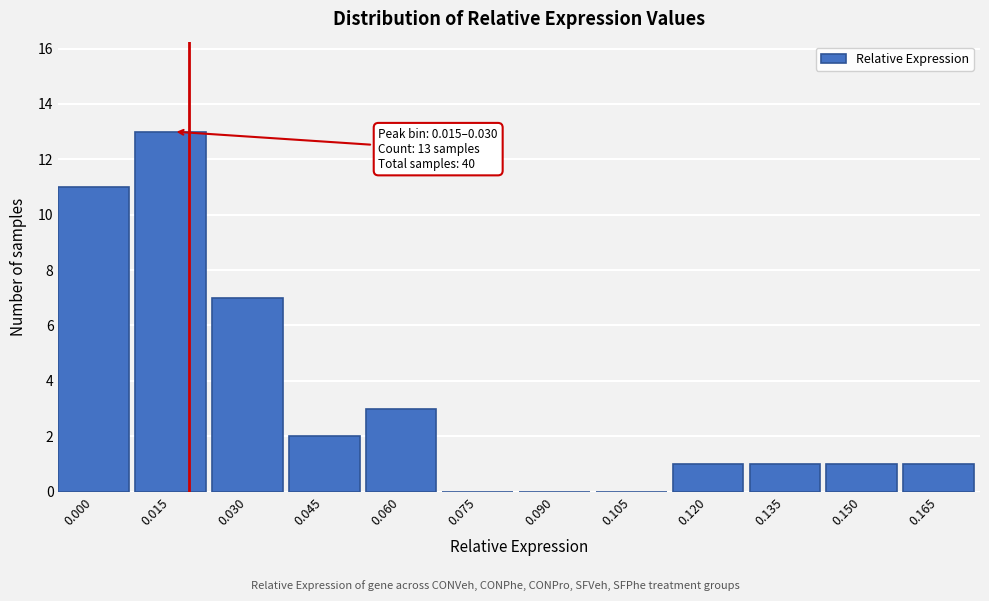

Reading left to right, list all the values displayed in this chart.

0.000=11	0.015=13	0.030=7	0.045=2	0.060=3	0.075=0	0.090=0	0.105=0	0.120=1	0.135=1	0.150=1	0.165=1